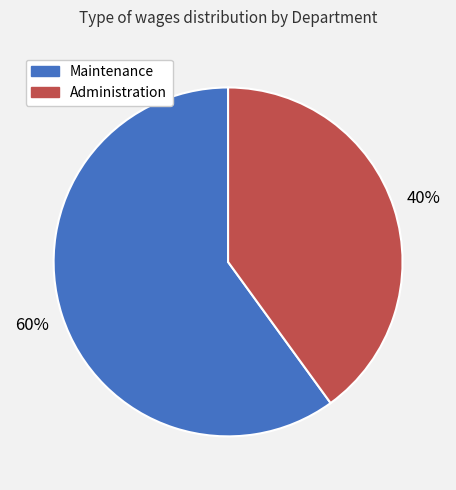

Is the sum of Administration and Maintenance greater than half?

Yes